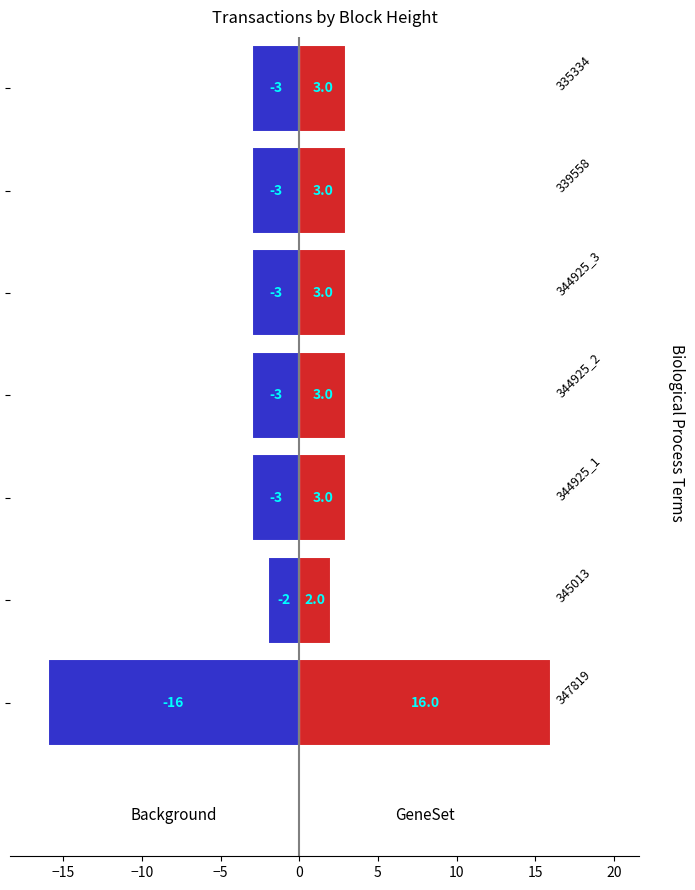

Which series changed the most between −20 and 5?

GeneSet